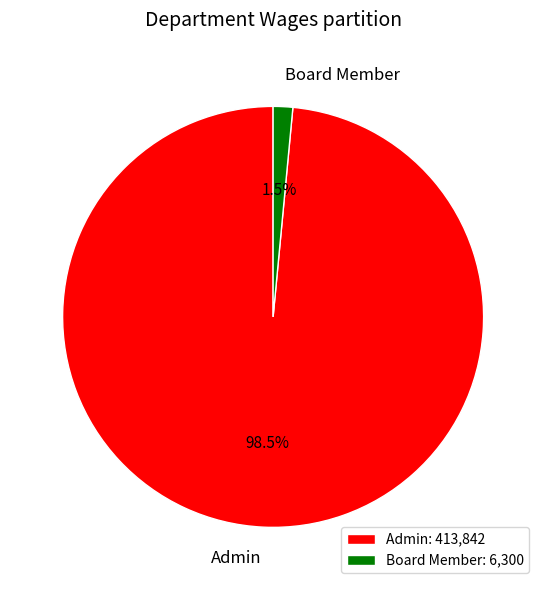

To the nearest percent, what is the combined percentage of Board Member and Admin?

100%